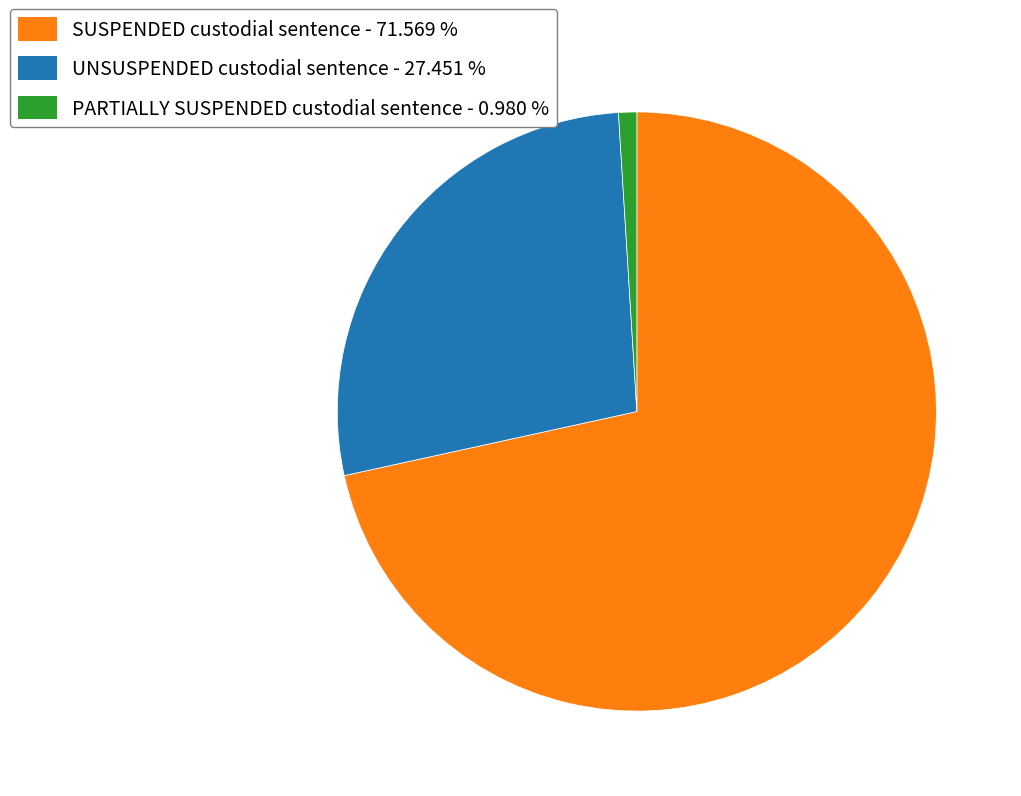

Between PARTIALLY SUSPENDED custodial sentence - 0.980 % and SUSPENDED custodial sentence - 71.569 %, which is larger?

SUSPENDED custodial sentence - 71.569 %